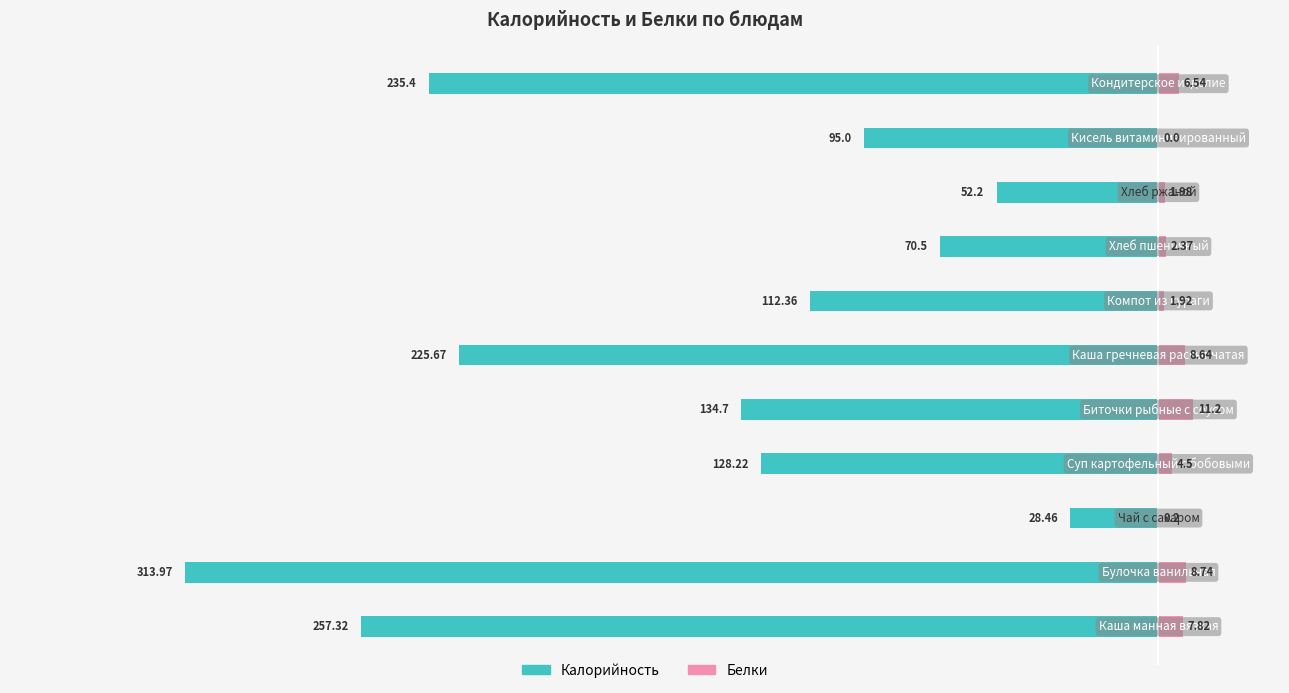

What is the average value of the Калорийность series?

-150.3